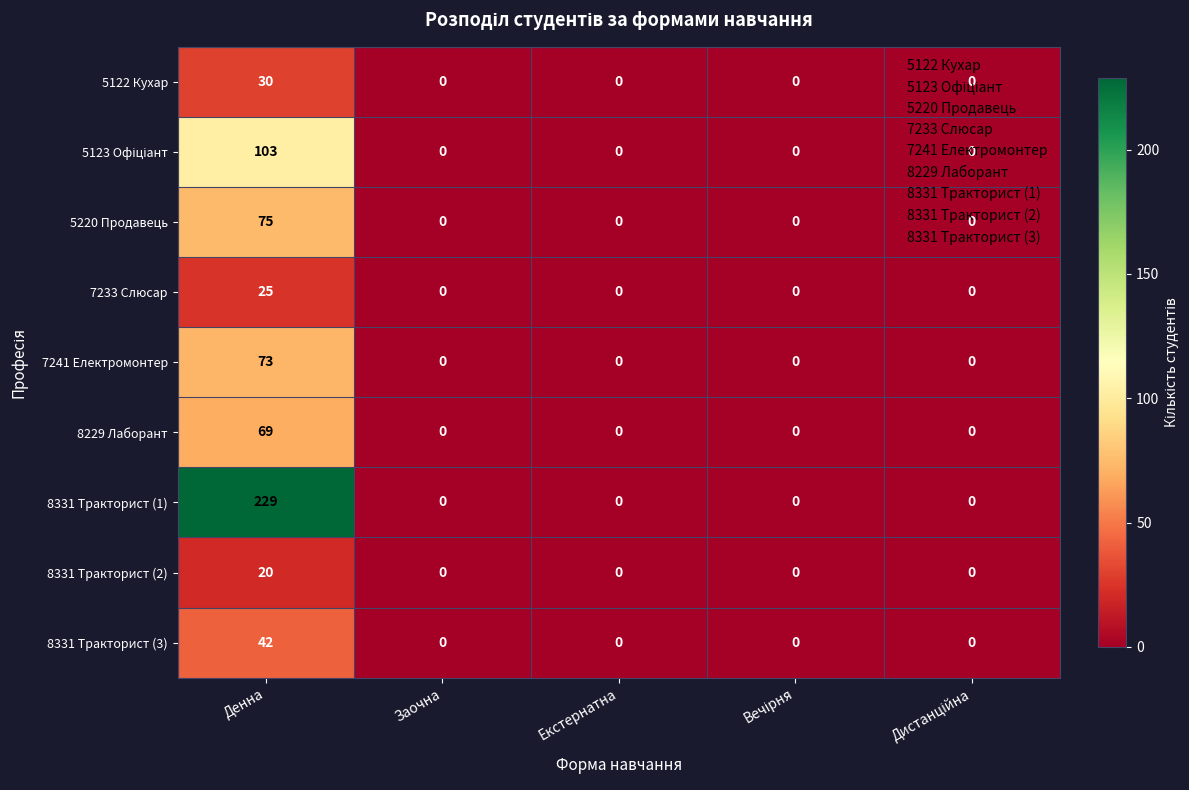

Which series has the largest total across all categories?

8331 Тракторист (1)